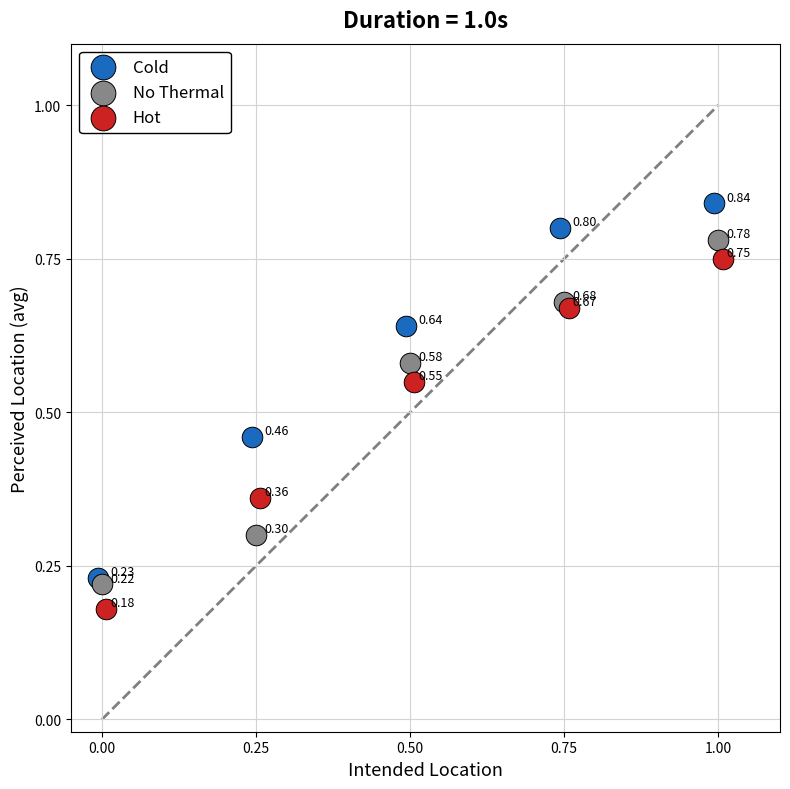

Which series has the largest Y range (max minus min)?

Cold